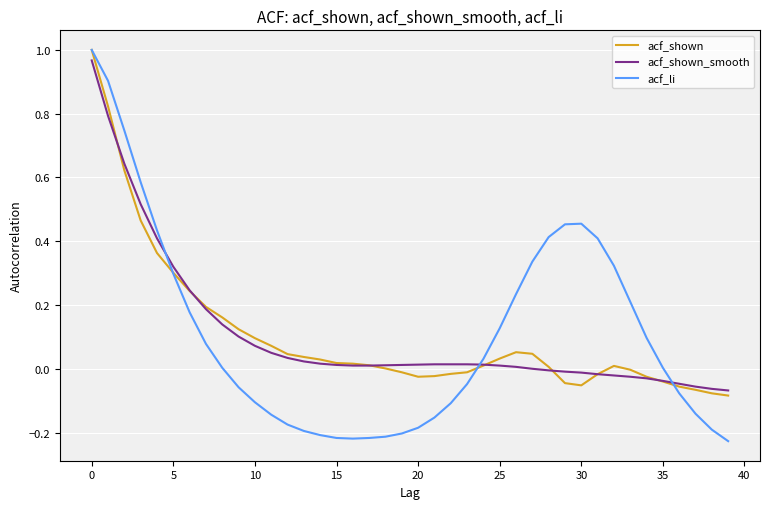

Which series has the widest spread of values?

acf_li